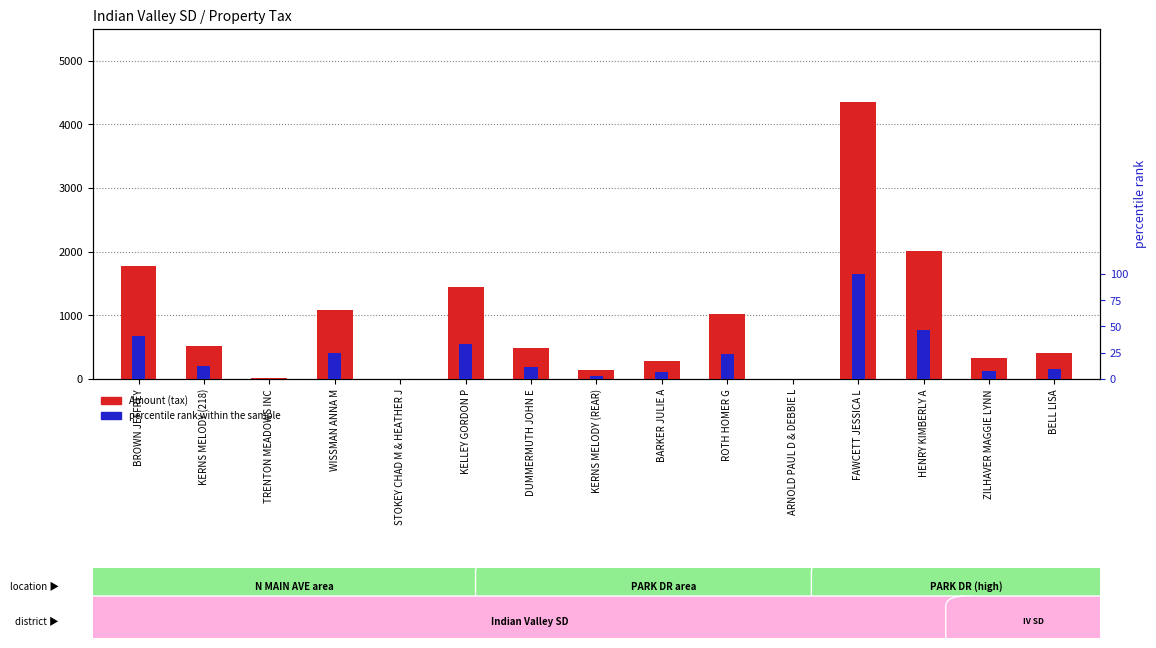

At which label is Amount (tax) closest to 2176?

HENRY KIMBERLY A